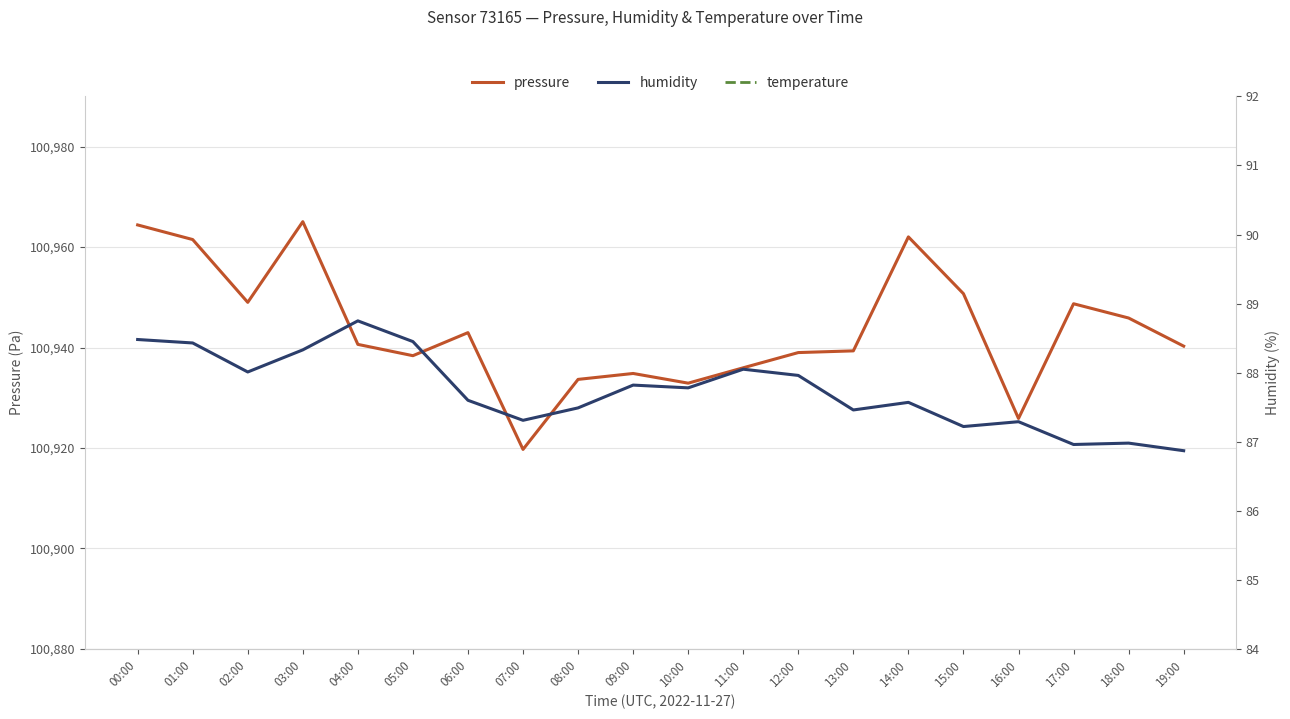

At which category is the sum across all series the highest?

03:00